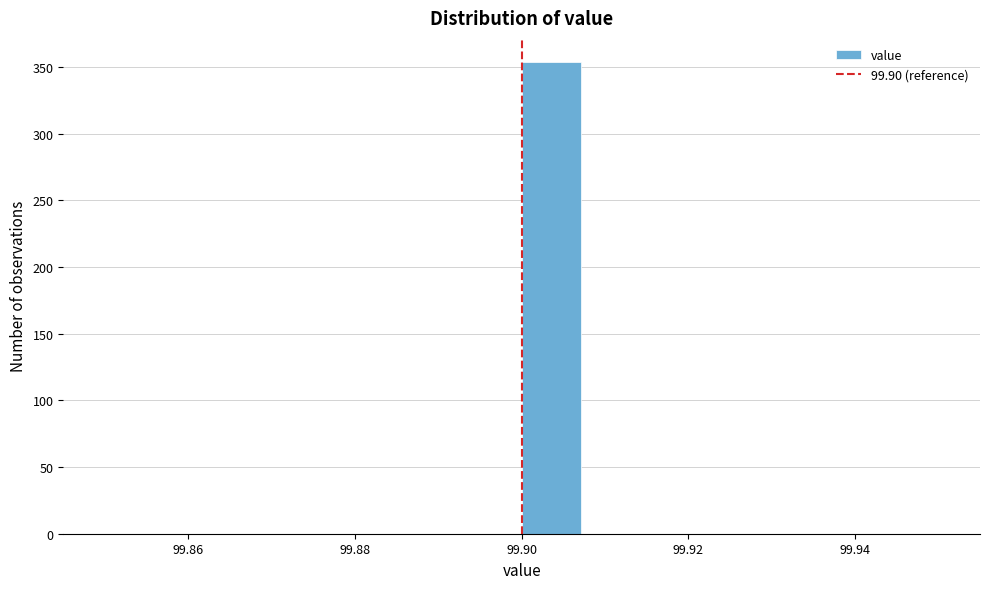

Around what value on the x-axis is the tallest bar? Give the approximate position of its centre, as read against the axis.

99.904